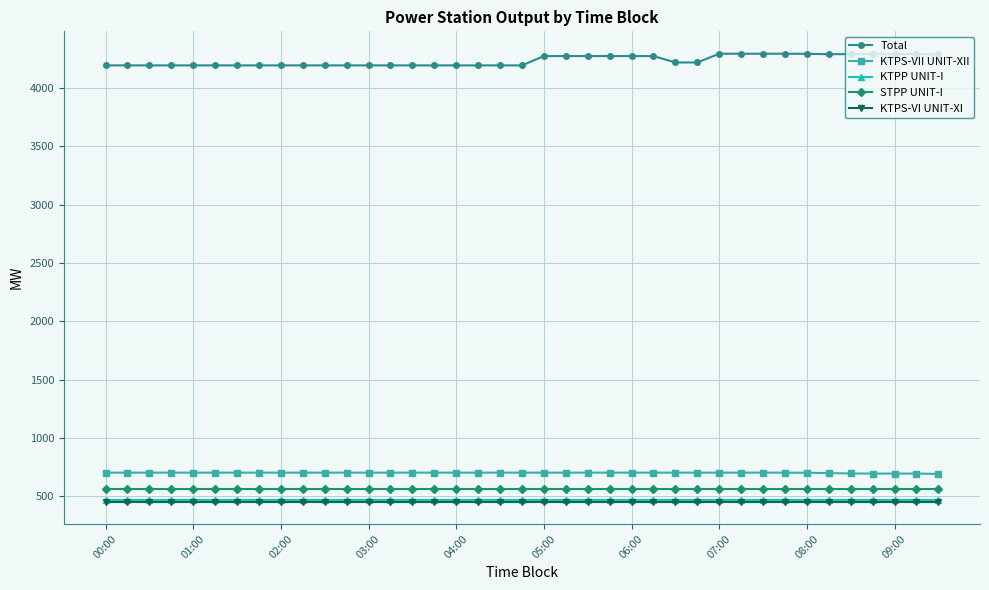

What is the value of the STPP UNIT-I point at the 38th from the left?

565.5